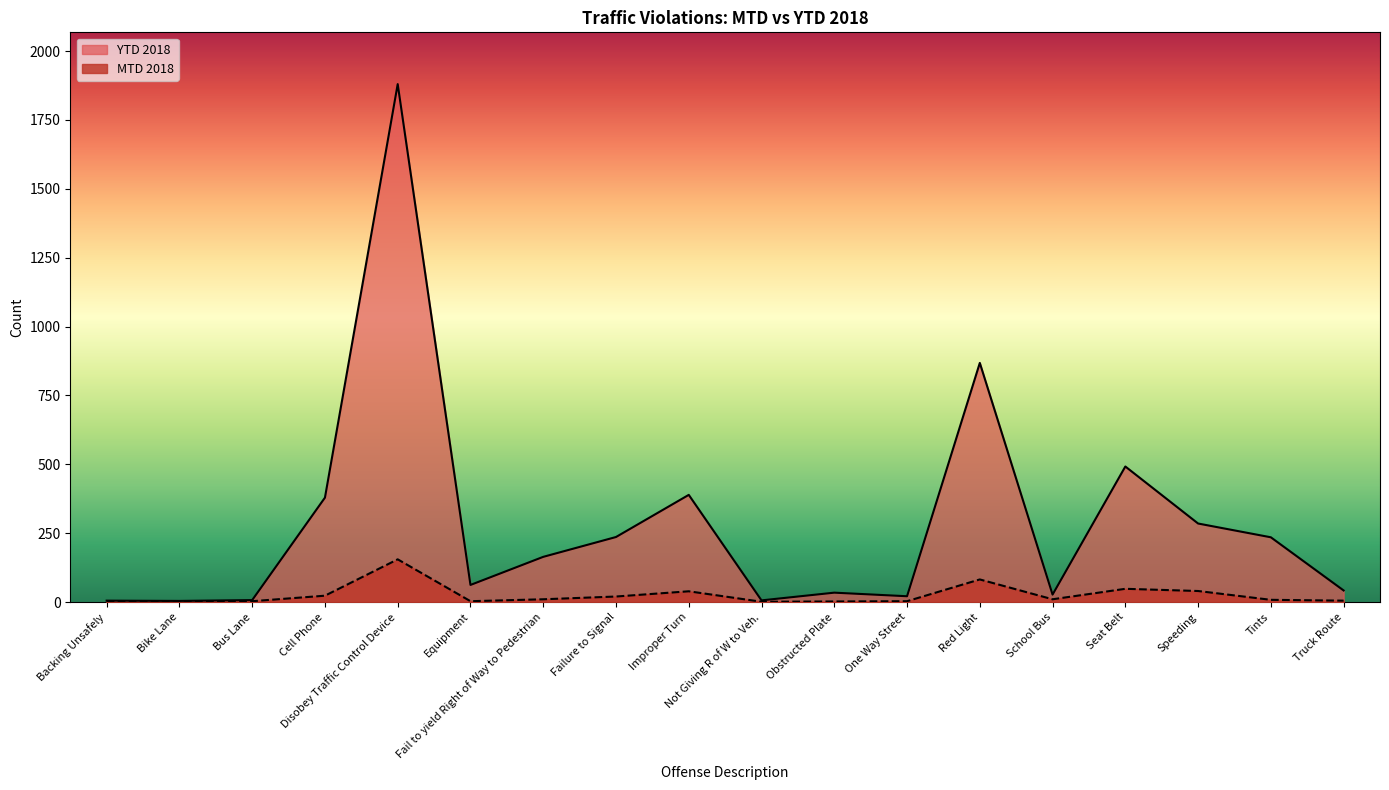

At which label does MTD 2018 first exceed 10?

Cell Phone